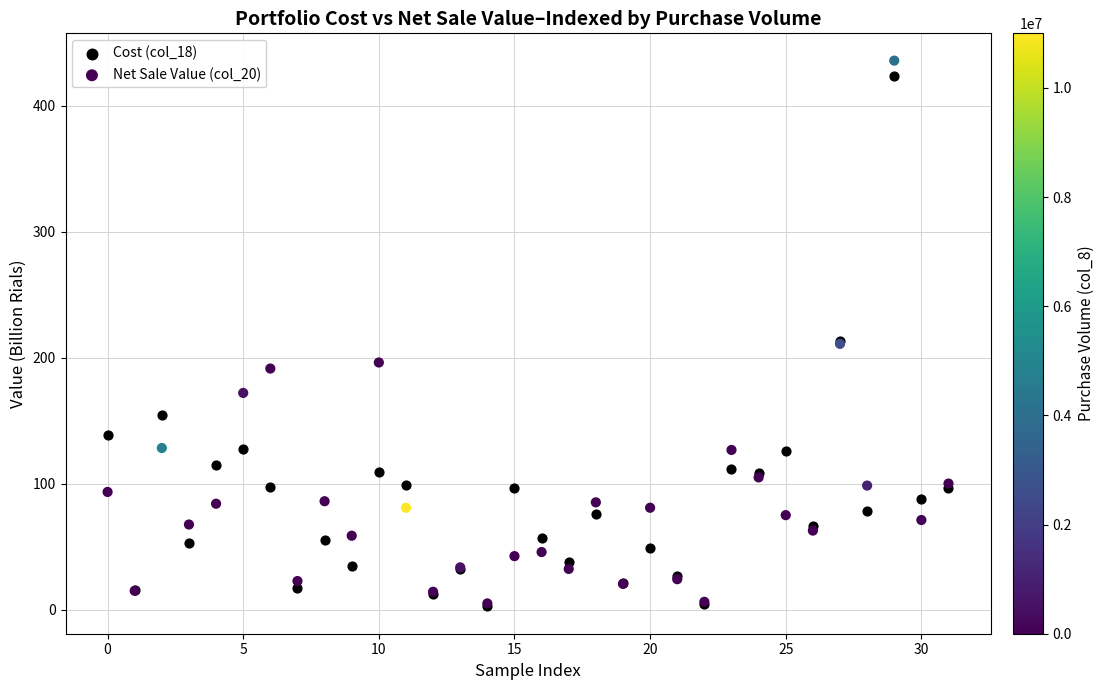

What are all the series names shown in the legend?

Cost (col_18), Net Sale Value (col_20)